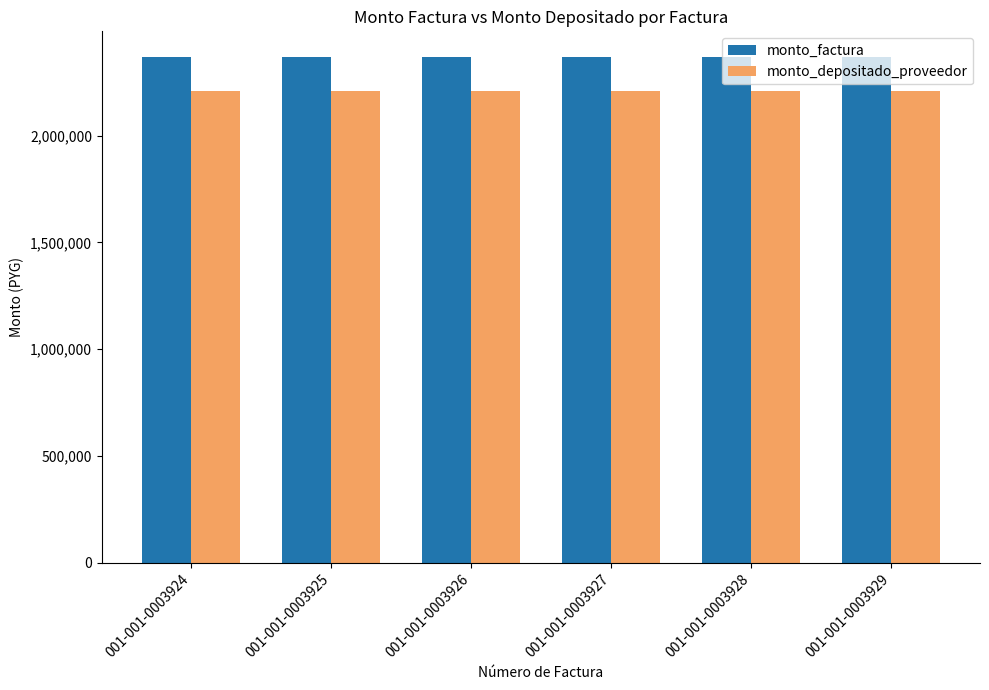

What is the sum of the monto_factura values at 001-001-0003926 and 001-001-0003928?

4737904